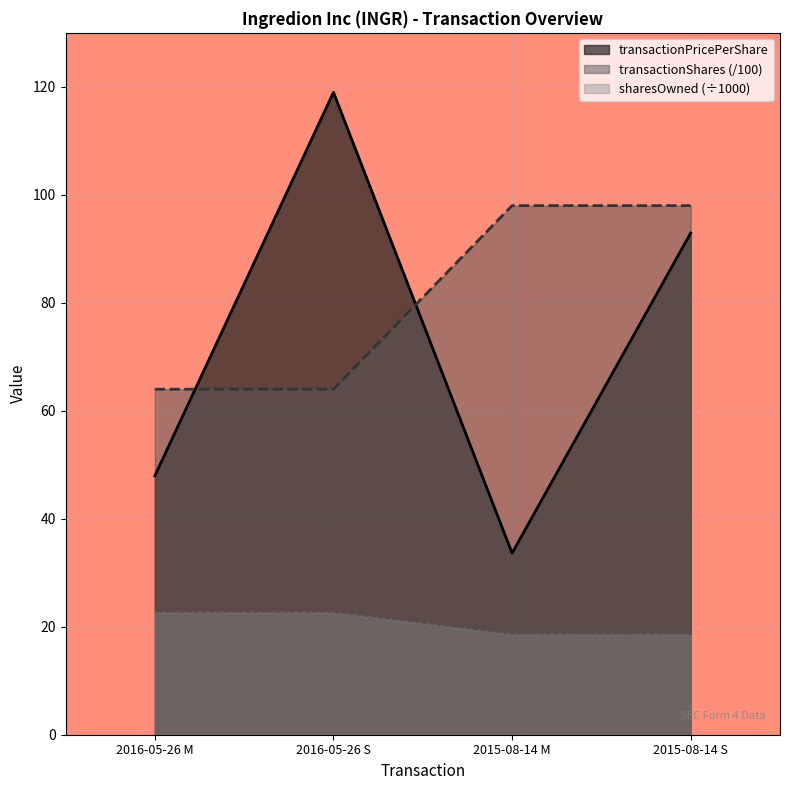

What is the sum of all transactionPricePerShare values?

293.5